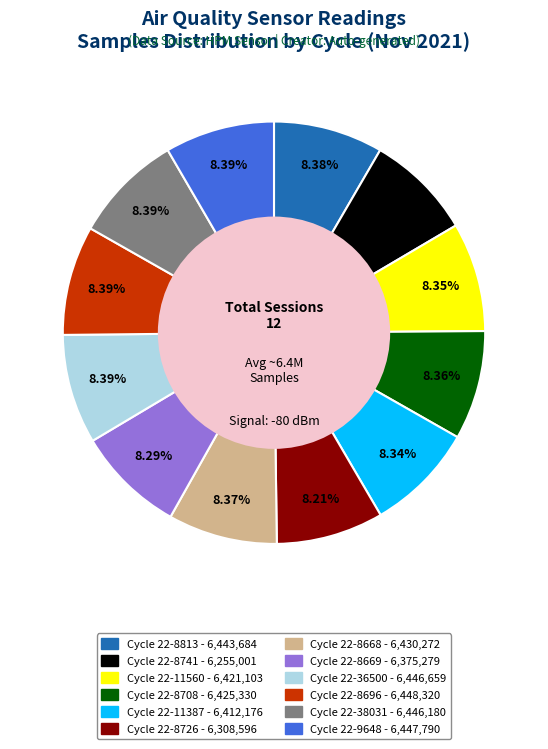

Is there any slice that represents more than half of the pie?

No